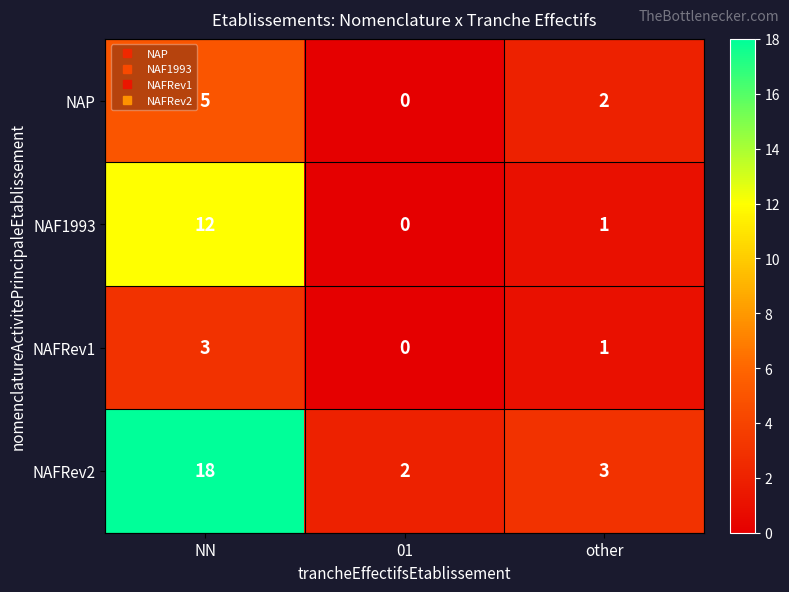

The NAP series shows 5 at NN. True or false?

True